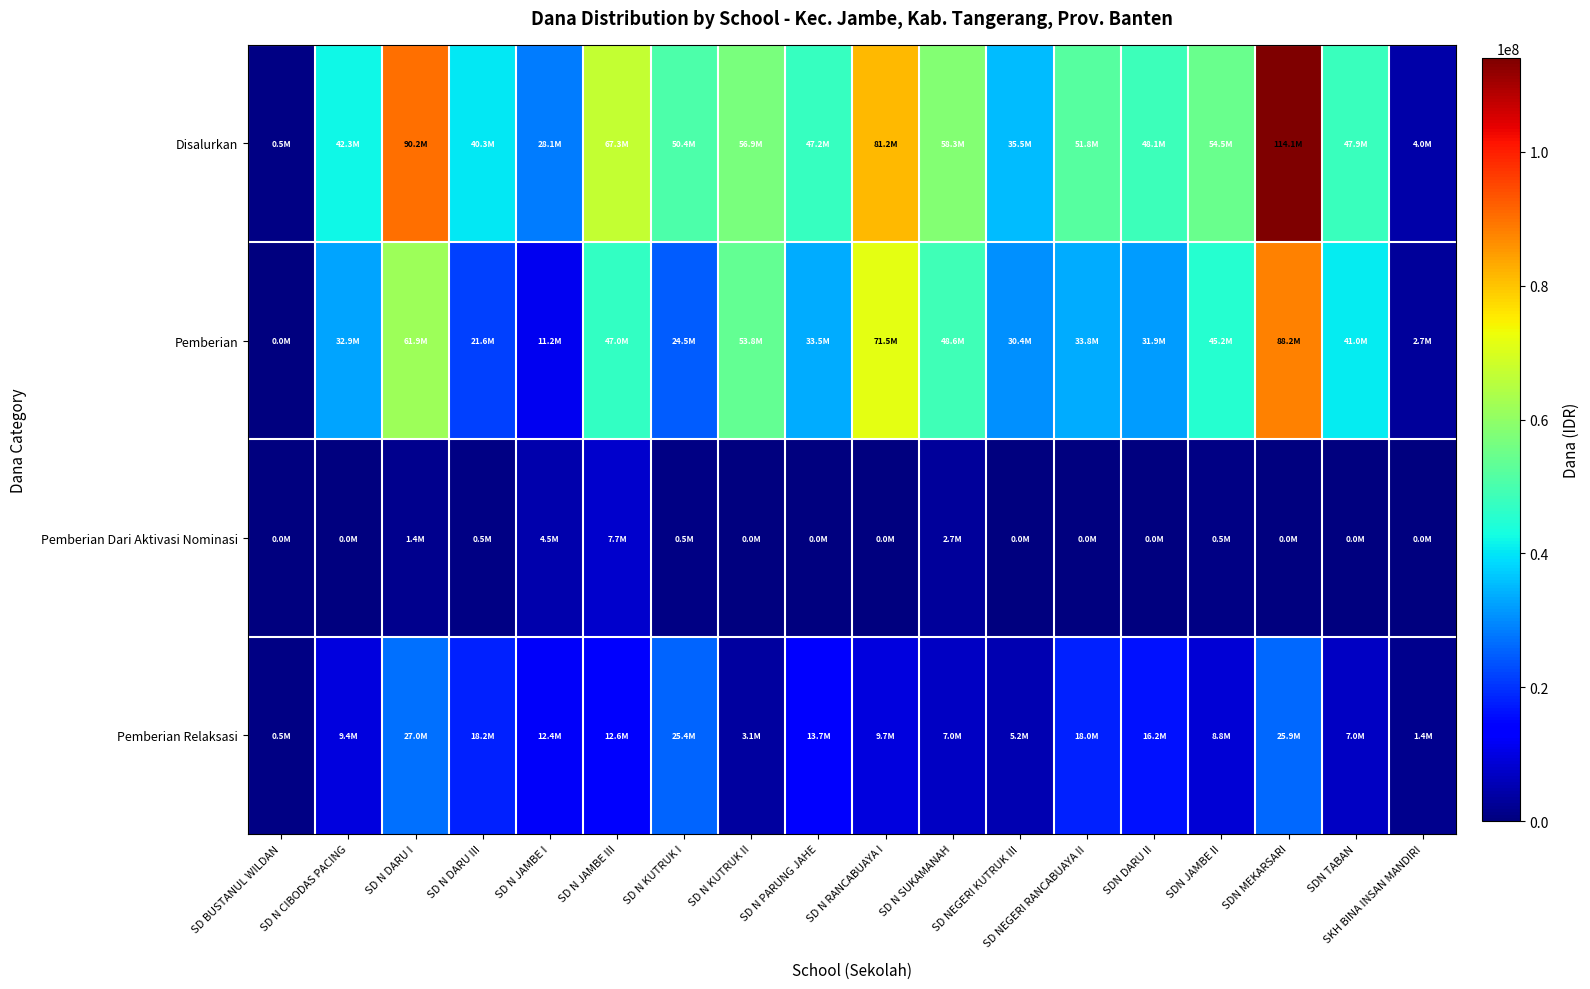

Reading right to left, extract all data points from this chart.

Disalurkan: SKH BINA INSAN MANDIRI=4050000	SDN TABAN=47925000	SDN MEKARSARI=114075000	SDN JAMBE II=54450000	SDN DARU II=48150000	SD NEGERI RANCABUAYA II=51750000	SD NEGERI KUTRUK III=35550000	SD N SUKAMANAH=58275000	SD N RANCABUAYA I=81225000	SD N PARUNG JAHE=47250000	SD N KUTRUK II=56925000	SD N KUTRUK I=50400000	SD N JAMBE III=67275000	SD N JAMBE I=28125000	SD N DARU III=40275000	SD N DARU I=90225000	SD N CIBODAS PACING=42300000	SD BUSTANUL WILDAN=450000
Pemberian: SKH BINA INSAN MANDIRI=2700000	SDN TABAN=40950000	SDN MEKARSARI=88200000	SDN JAMBE II=45225000	SDN DARU II=31950000	SD NEGERI RANCABUAYA II=33750000	SD NEGERI KUTRUK III=30375000	SD N SUKAMANAH=48600000	SD N RANCABUAYA I=71550000	SD N PARUNG JAHE=33525000	SD N KUTRUK II=53775000	SD N KUTRUK I=24525000	SD N JAMBE III=47025000	SD N JAMBE I=11250000	SD N DARU III=21600000	SD N DARU I=61875000	SD N CIBODAS PACING=32850000	SD BUSTANUL WILDAN=0
Pemberian Dari Aktivasi Nominasi: SKH BINA INSAN MANDIRI=0	SDN TABAN=0	SDN MEKARSARI=0	SDN JAMBE II=450000	SDN DARU II=0	SD NEGERI RANCABUAYA II=0	SD NEGERI KUTRUK III=0	SD N SUKAMANAH=2700000	SD N RANCABUAYA I=0	SD N PARUNG JAHE=0	SD N KUTRUK II=0	SD N KUTRUK I=450000	SD N JAMBE III=7650000	SD N JAMBE I=4500000	SD N DARU III=450000	SD N DARU I=1350000	SD N CIBODAS PACING=0	SD BUSTANUL WILDAN=0
Pemberian Relaksasi: SKH BINA INSAN MANDIRI=1350000	SDN TABAN=6975000	SDN MEKARSARI=25875000	SDN JAMBE II=8775000	SDN DARU II=16200000	SD NEGERI RANCABUAYA II=18000000	SD NEGERI KUTRUK III=5175000	SD N SUKAMANAH=6975000	SD N RANCABUAYA I=9675000	SD N PARUNG JAHE=13725000	SD N KUTRUK II=3150000	SD N KUTRUK I=25425000	SD N JAMBE III=12600000	SD N JAMBE I=12375000	SD N DARU III=18225000	SD N DARU I=27000000	SD N CIBODAS PACING=9450000	SD BUSTANUL WILDAN=450000